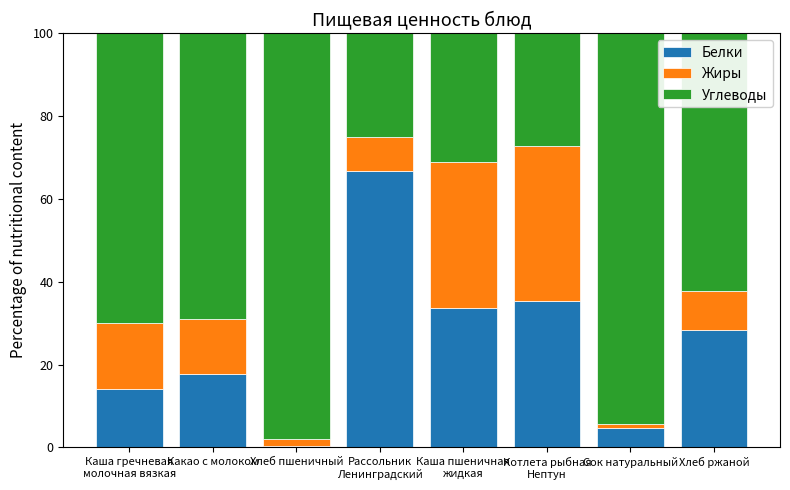

What is the sum of all Белки values?

200.8